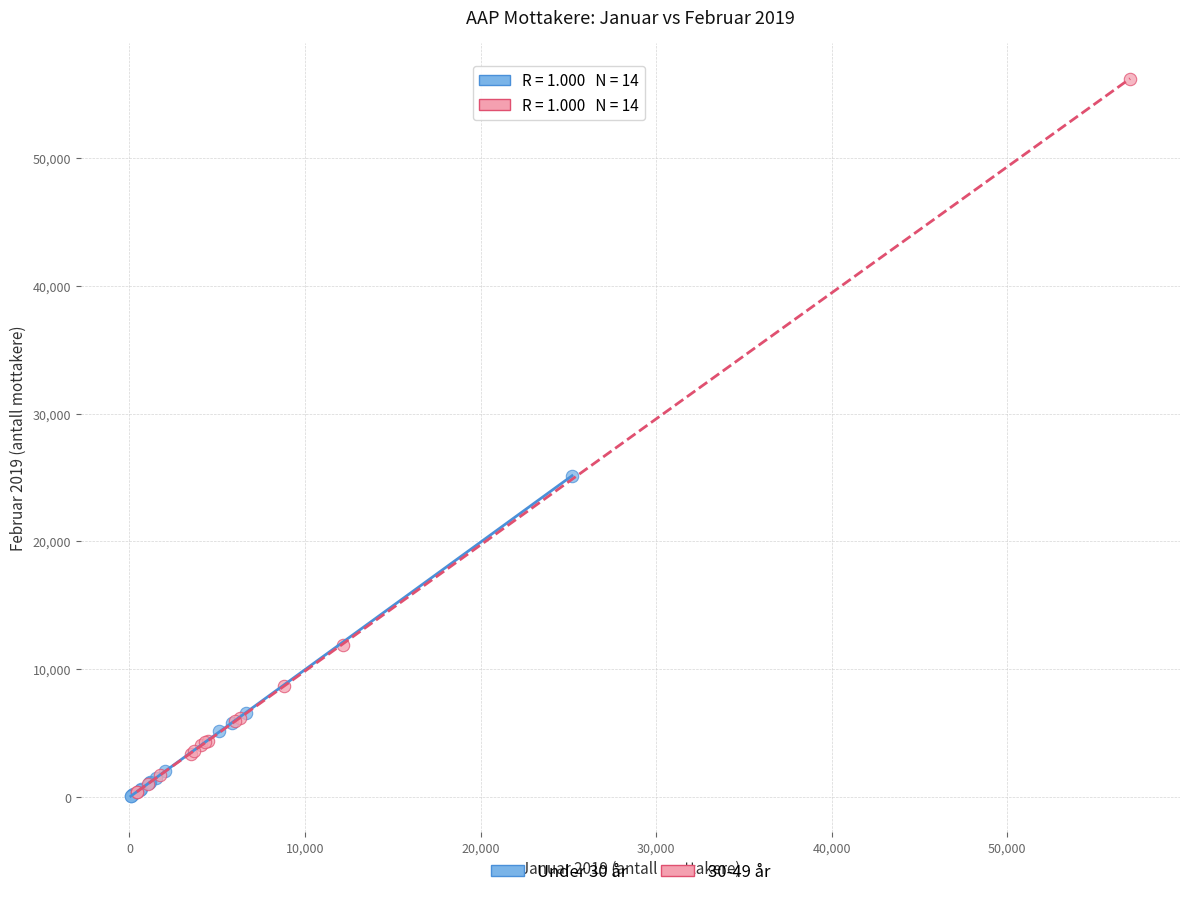

What are all the series names shown in the legend?

Under 30 år, 30-49 år